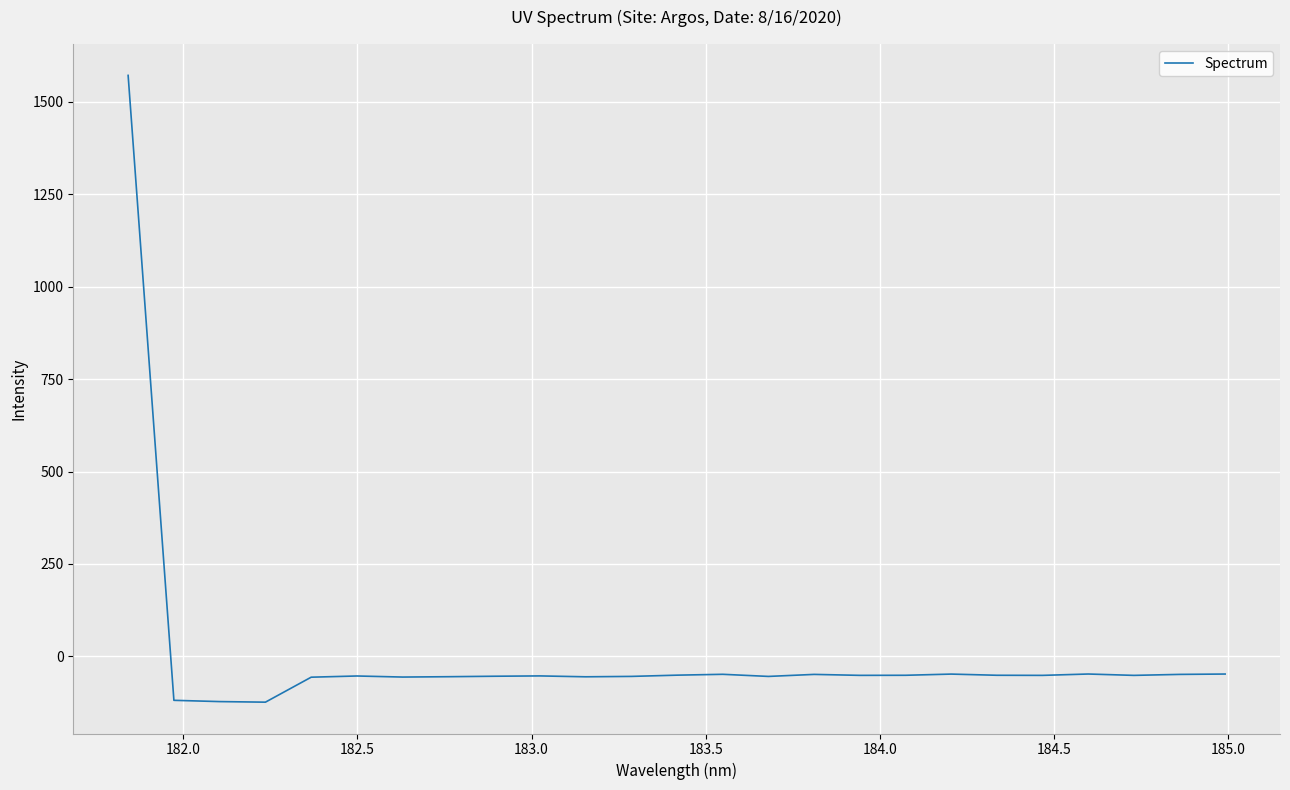

What is the greatest value displayed?

1571.3